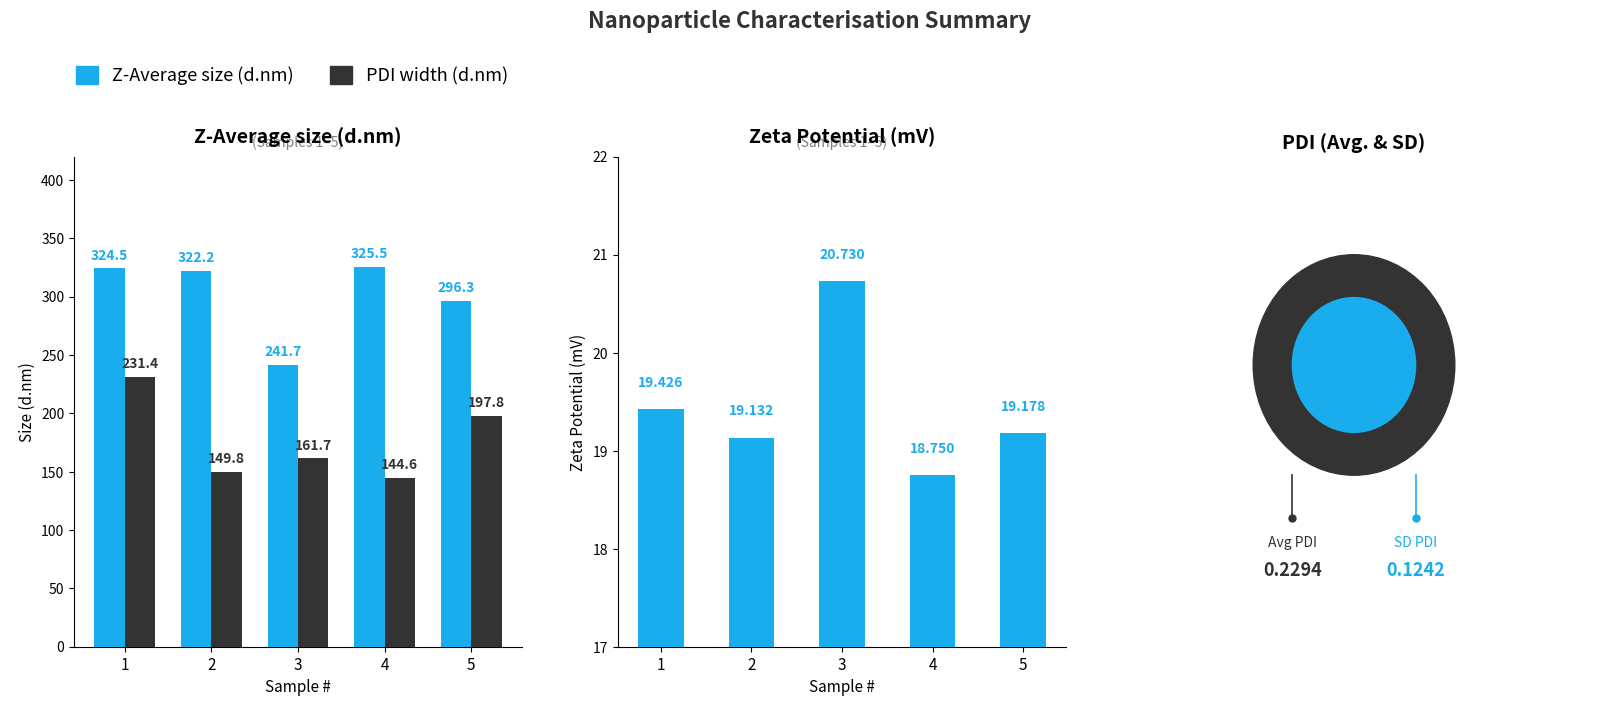

How many groups of bars are there?

5